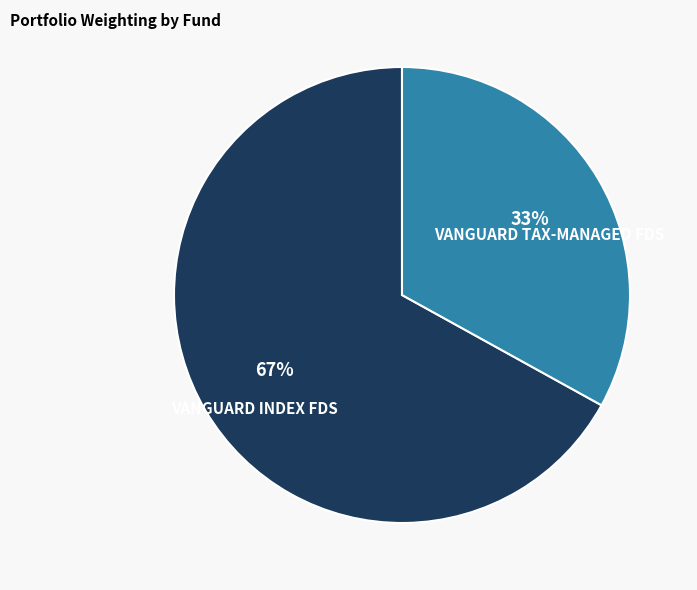

Which slice is the largest?

VANGUARD INDEX FDS